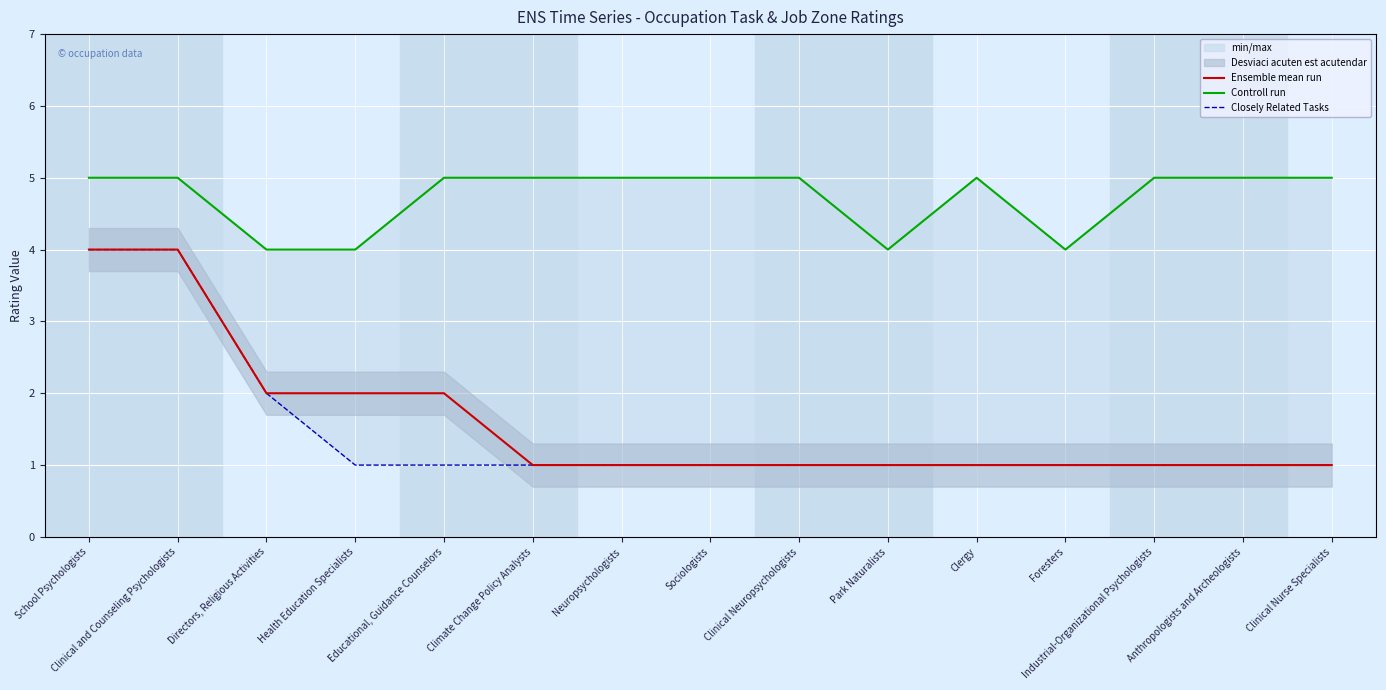

In Controll run, how many points are higher than both neighbors (excluding endpoints)?

1